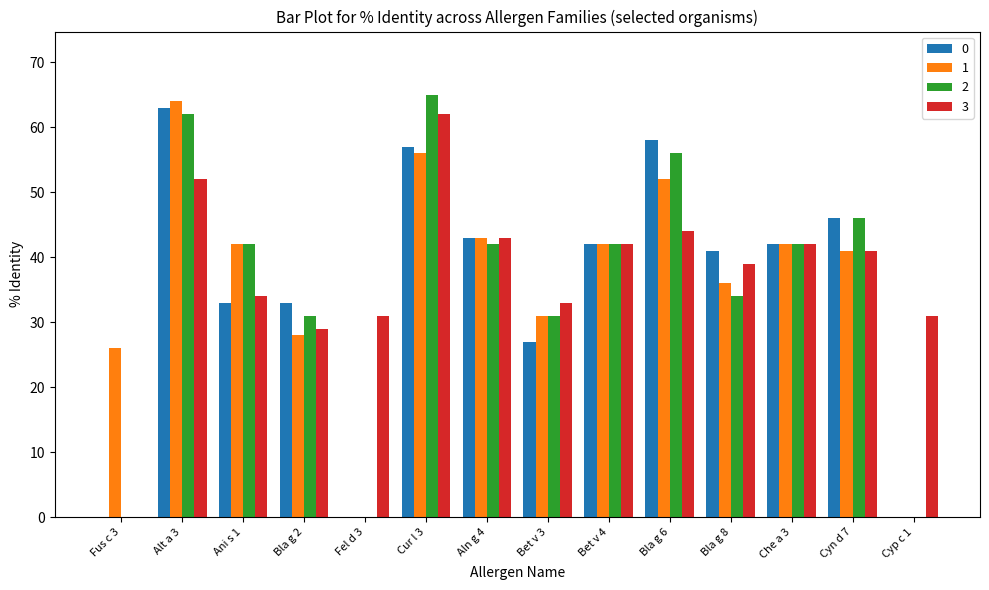

How many groups of bars are there?

14